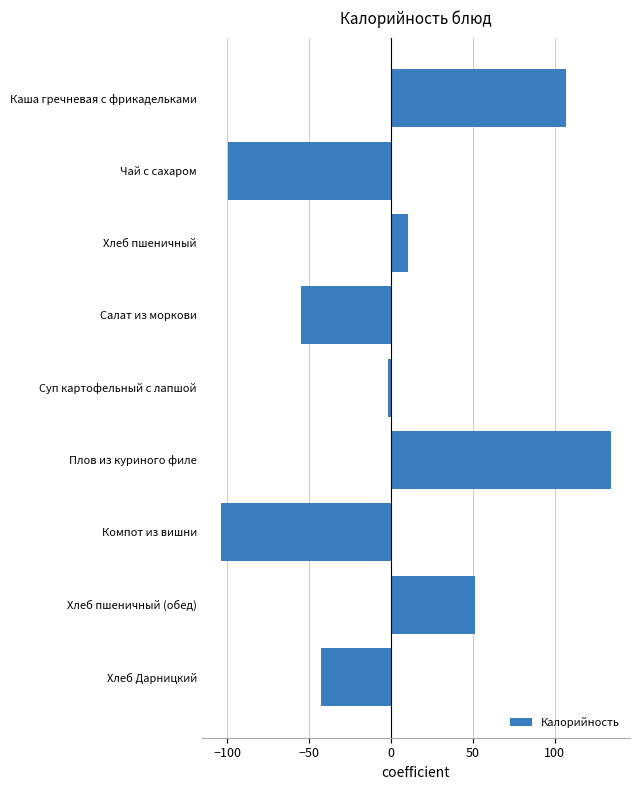

Is it true that the value at Салат из моркови is -54.8?

True